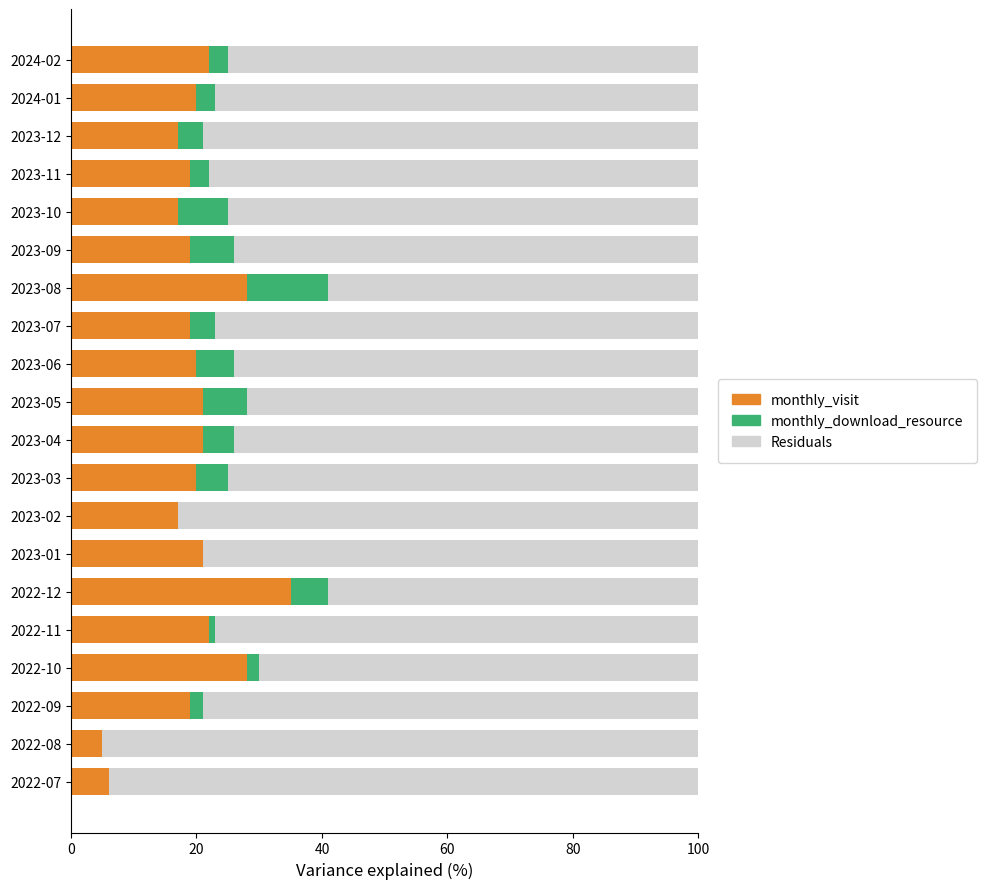

The monthly_visit series shows 10.7 at 2023-07. True or false?

False